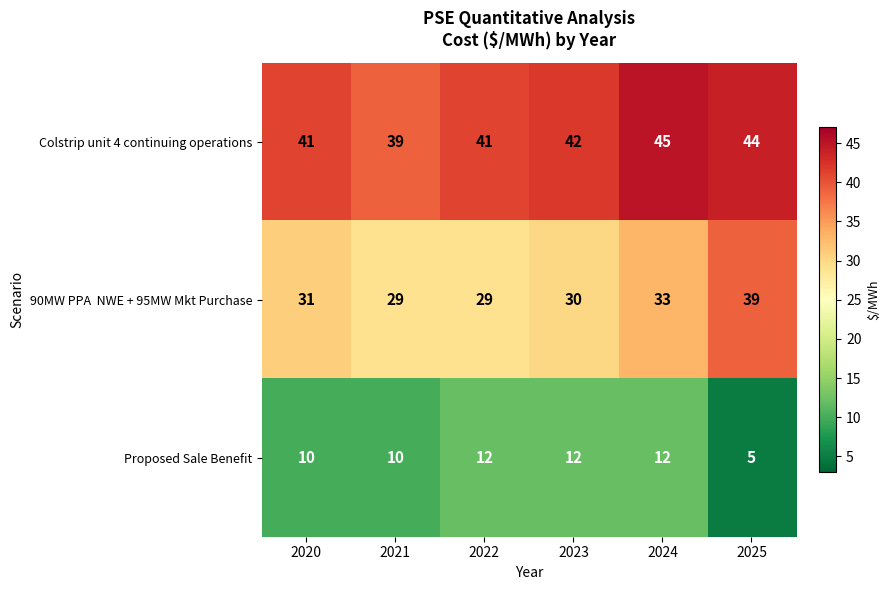

Which series changed the most between 2021 and 2024?

Colstrip unit 4 continuing operations